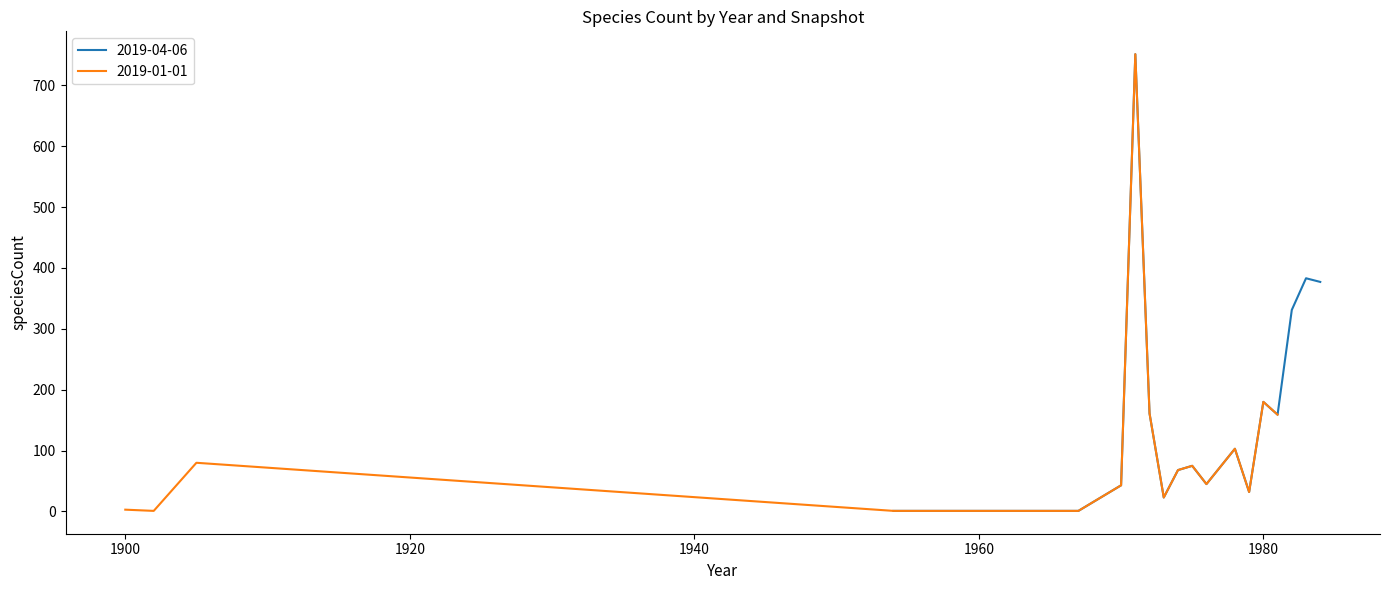

What is the average value?

140